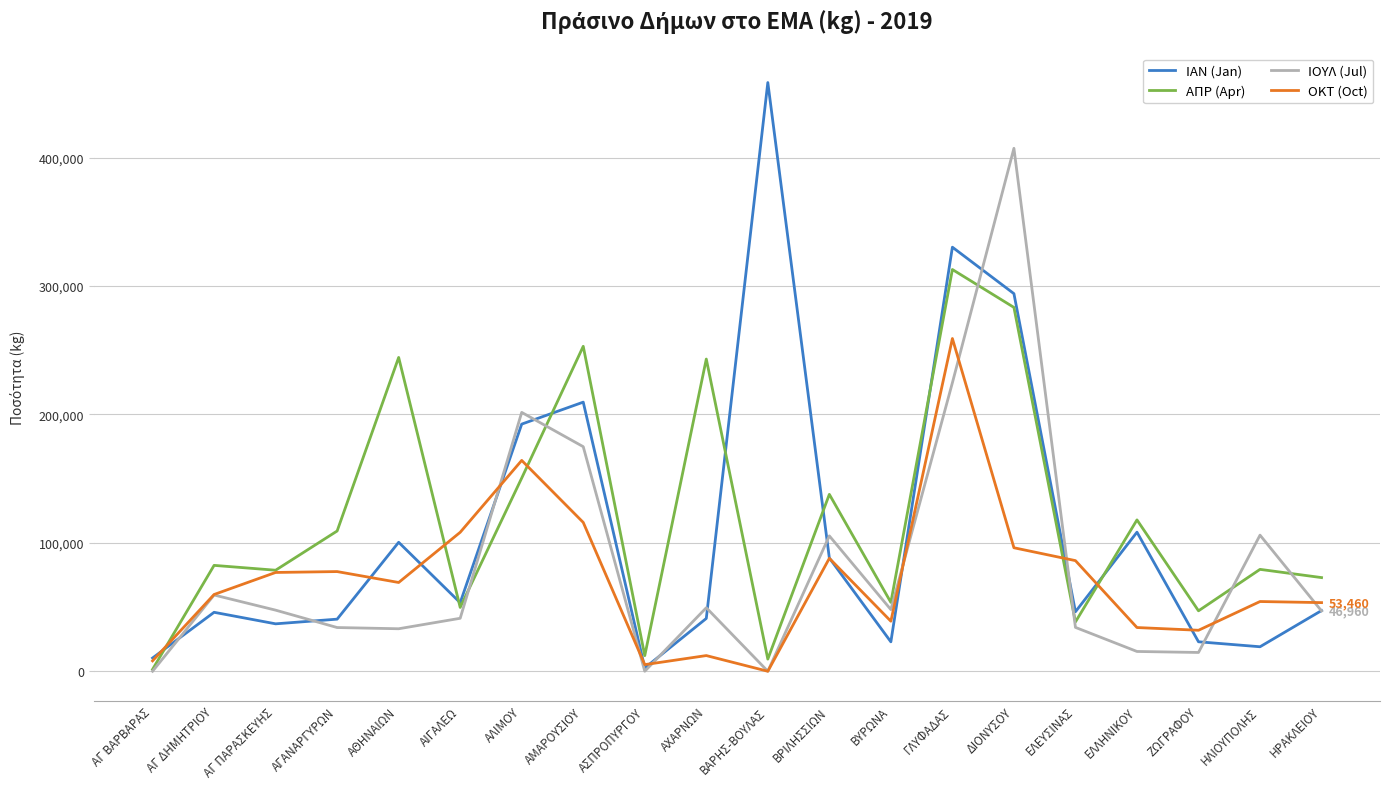

Read the ΟΚΤ (Oct) value at ΑΣΠΡΟΠΥΡΓΟΥ, to the nearest 50.

5150